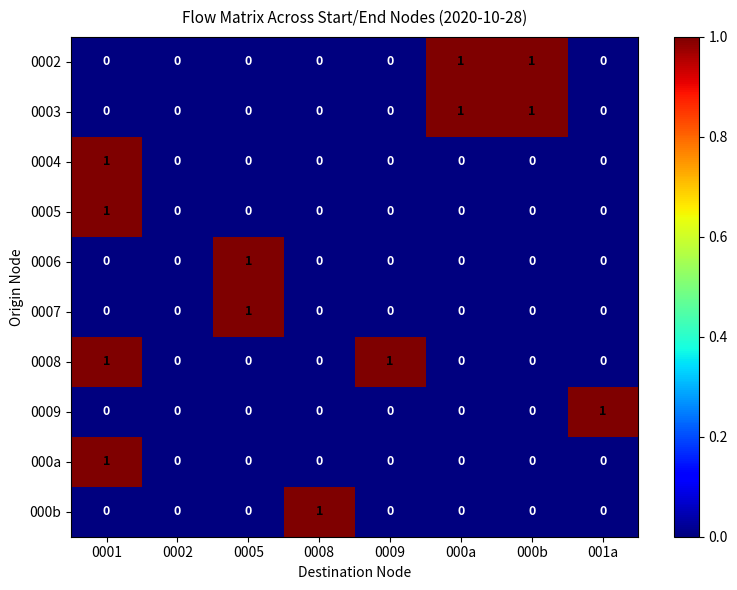

Is it true that 0008 equals 1 at 0009?

True